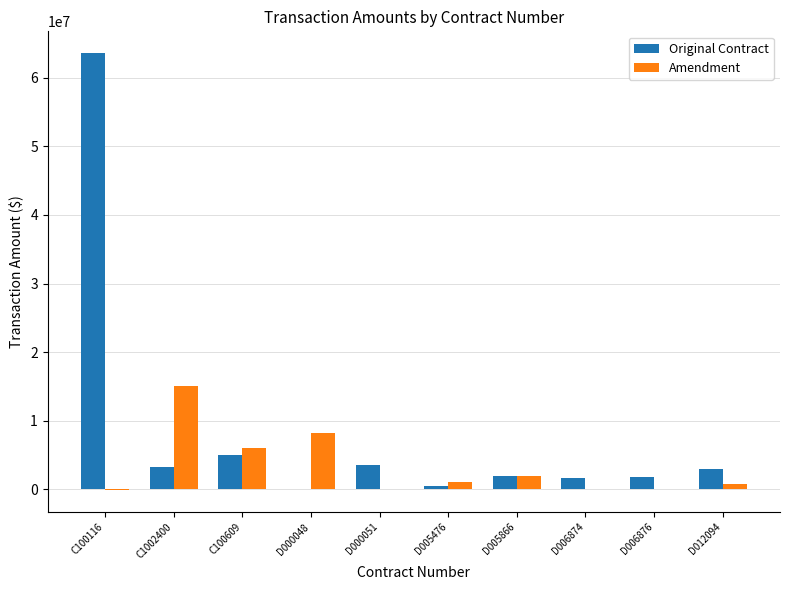

What is the sum of all Original Contract values?

84262118.5